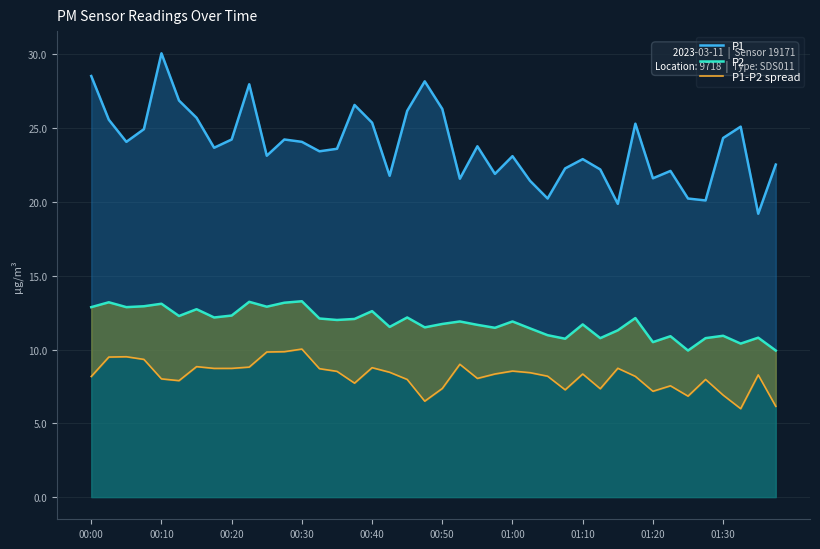

What is the sum of the P2 values at 33 and 01:10?

23.1